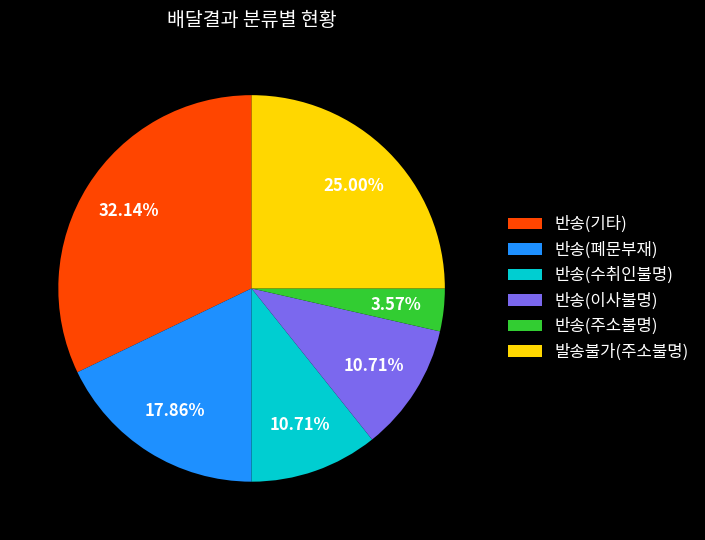

What percentage is NOT represented by 반송(수취인불명)?

89.3%